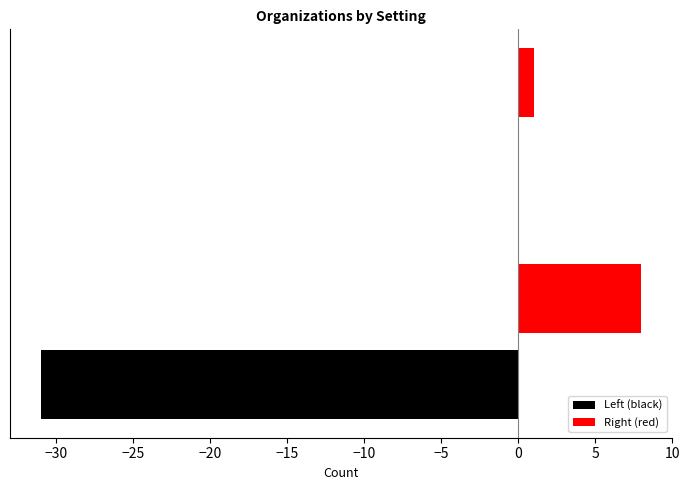

How many Left (black) values are between -31 and 0?

2